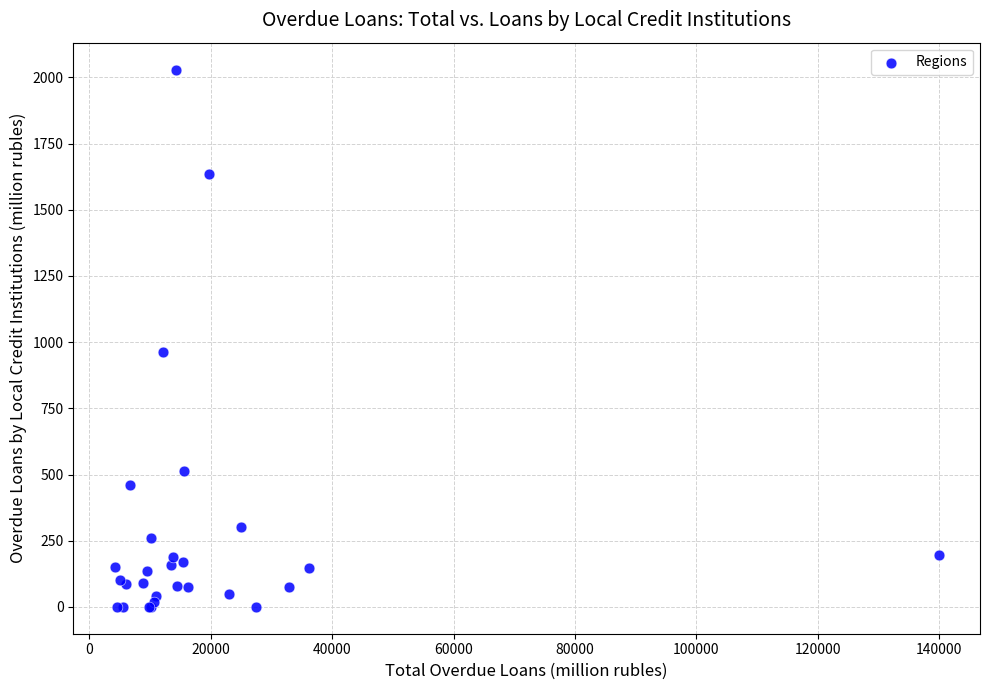

What Y value in the scatter plot is closest to 1015?

963